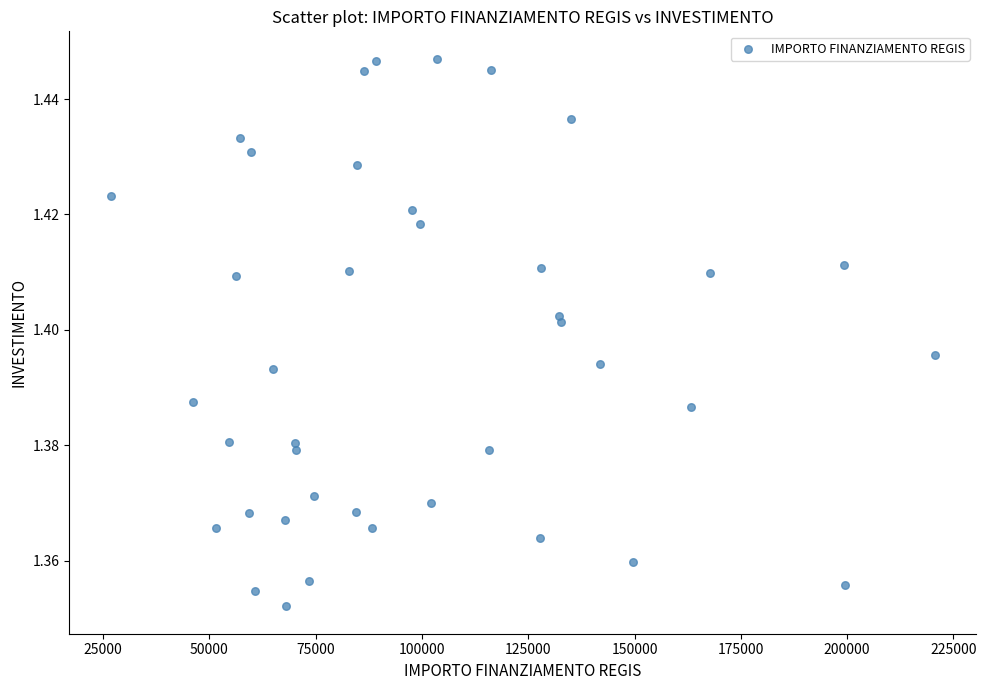

What is the range of X values (max minus min)?

193933.1